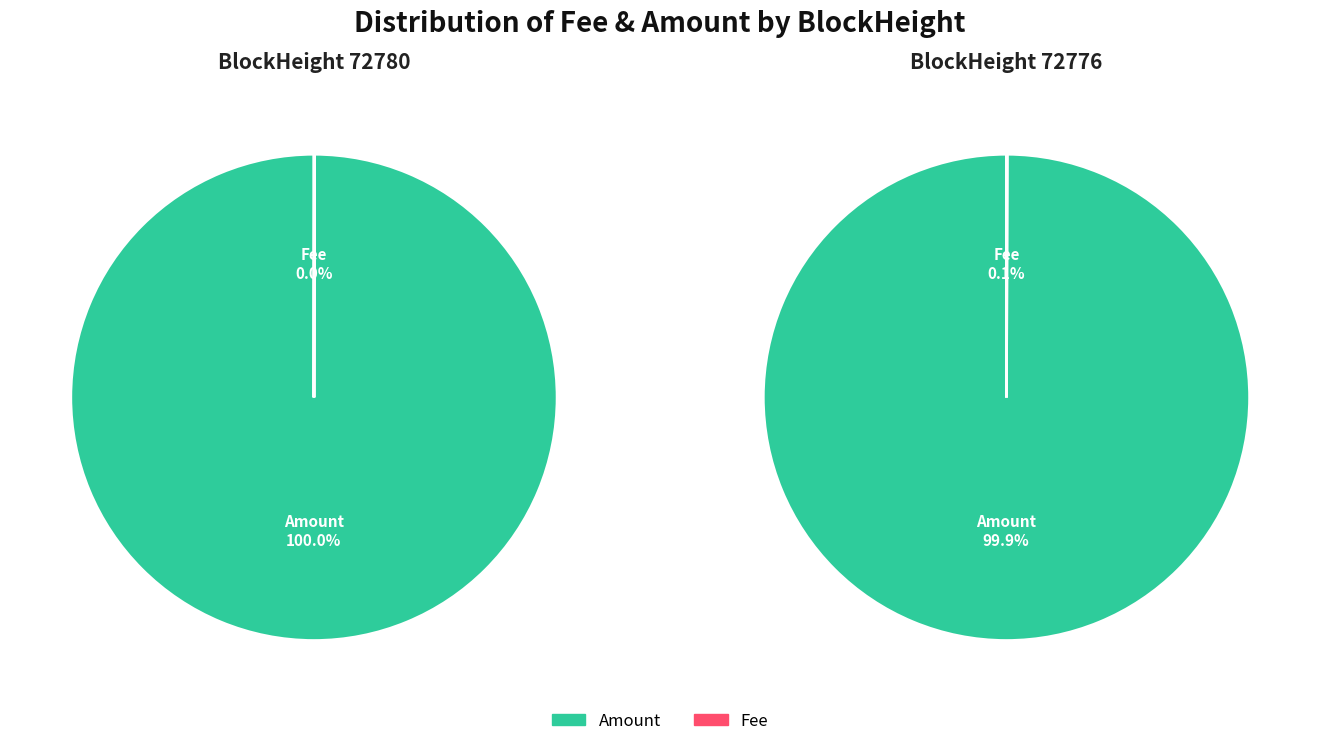

Which series has the largest range (max minus min)?

Amount